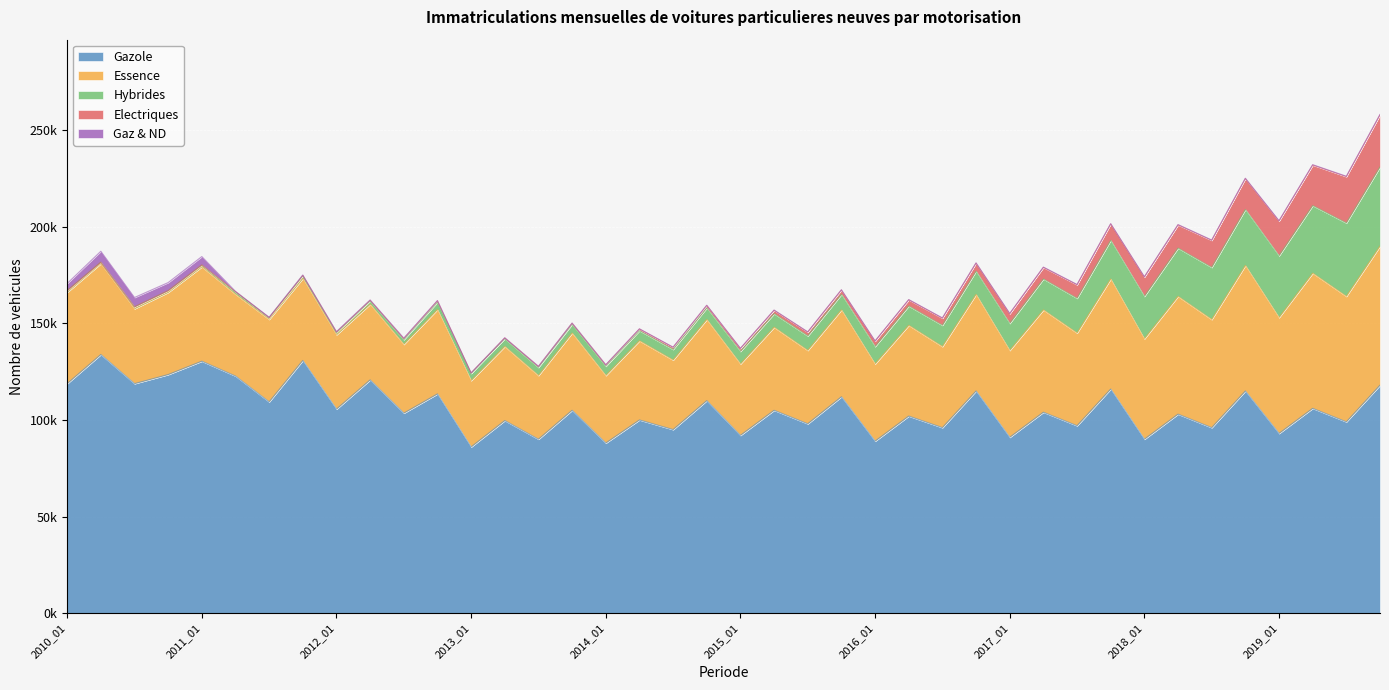

The Gaz & ND series shows 351 at 2019_07. True or false?

False